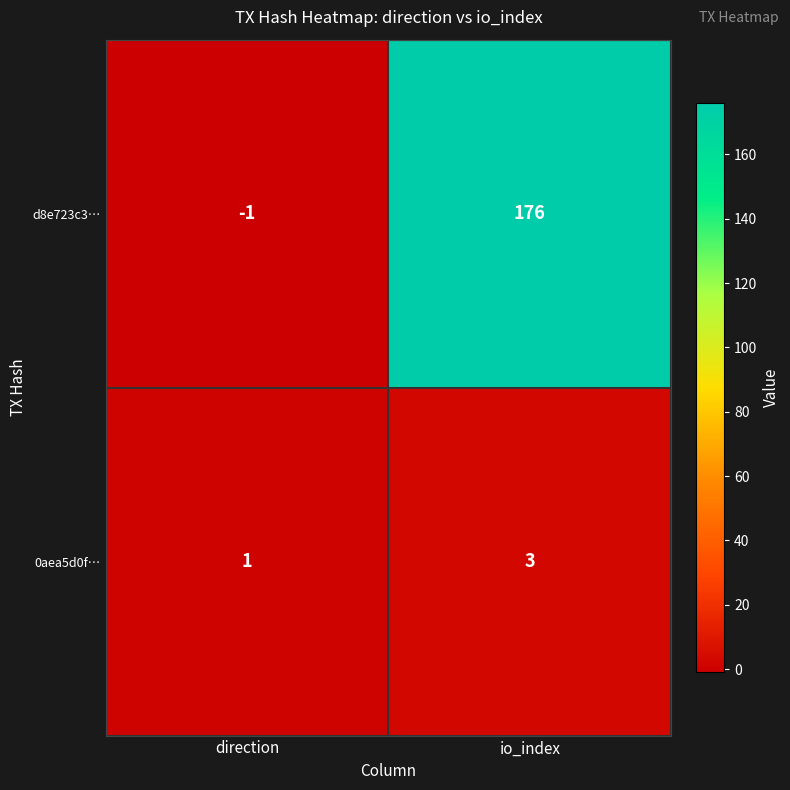

What is the sum of all d8e723c3… values?

175